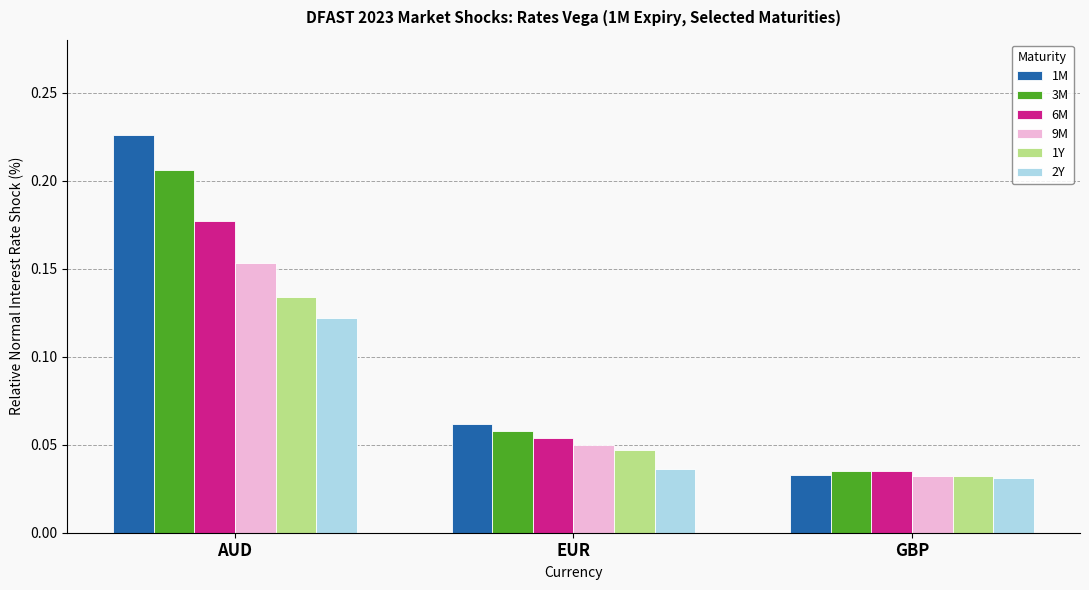

Between AUD and EUR, which series saw the biggest shift?

1M